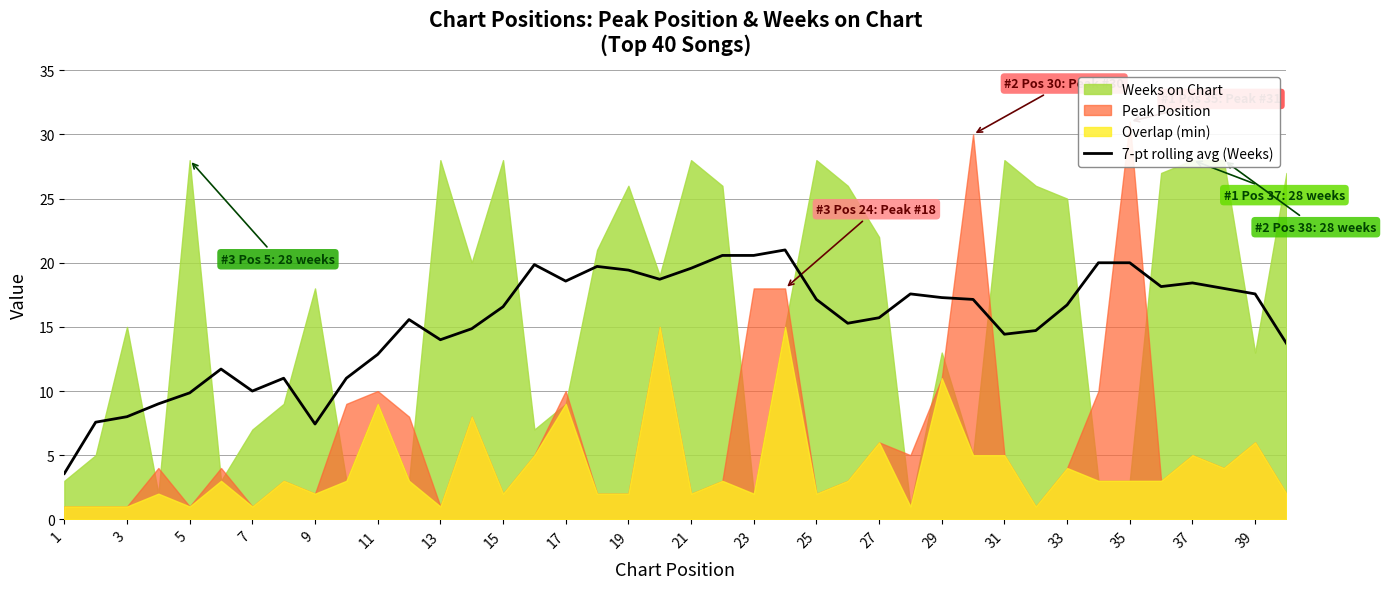

The 7-pt rolling avg (Weeks) series shows 4.3 at 9. True or false?

False